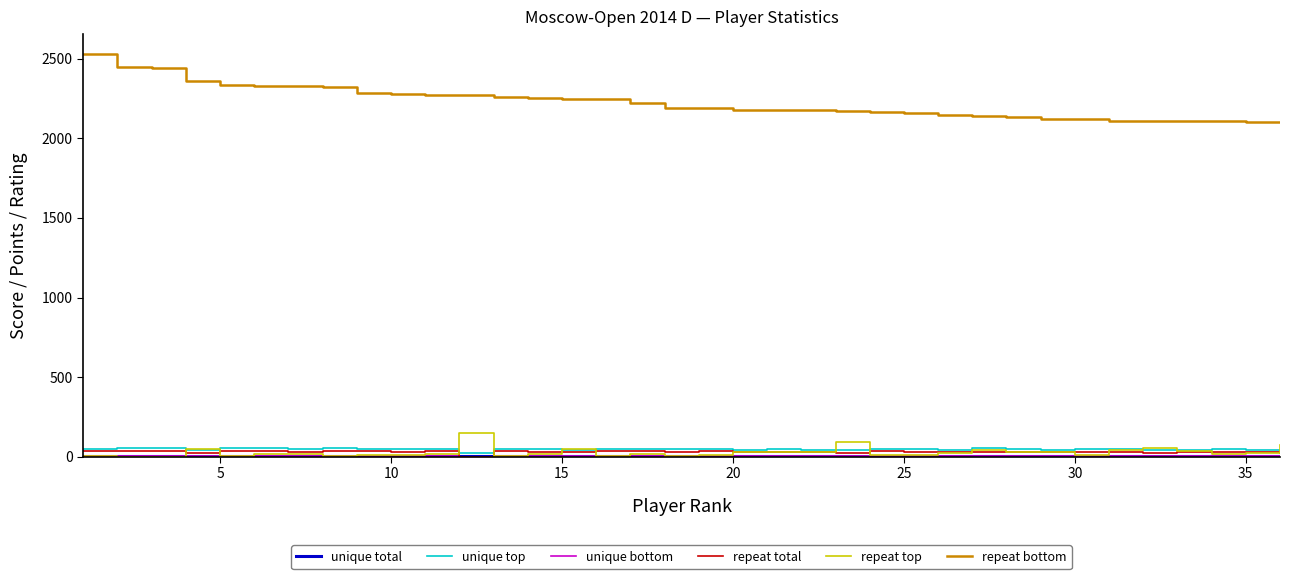

Which series has the widest spread of values?

repeat bottom